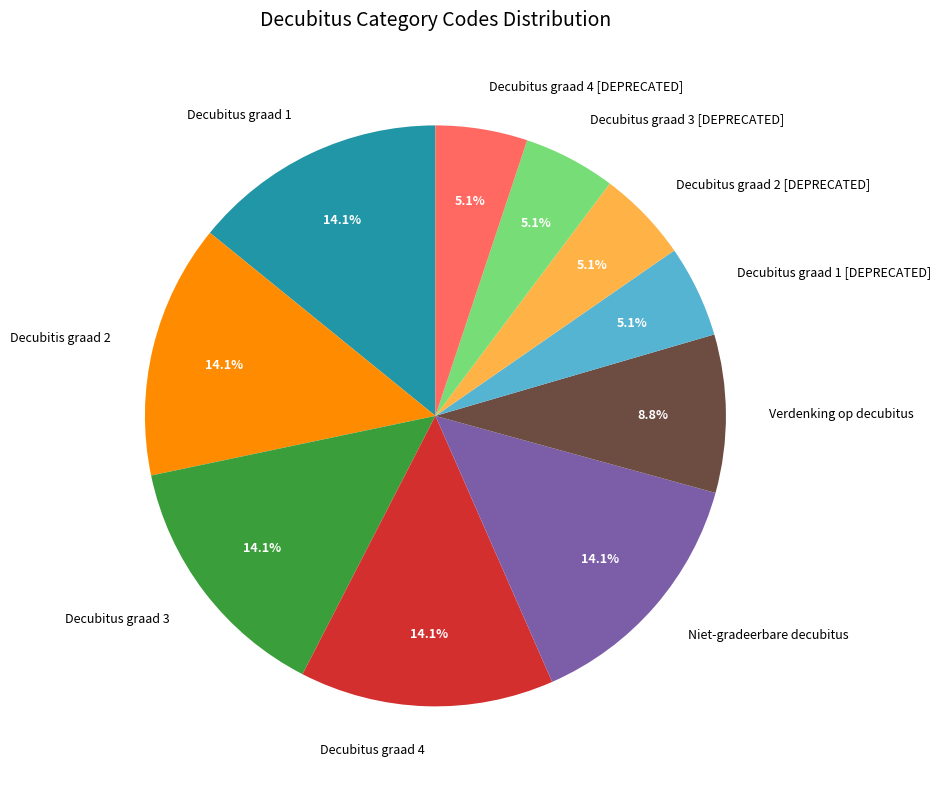

True or false: Decubitus graad 1 accounts for 14% of the total.

True